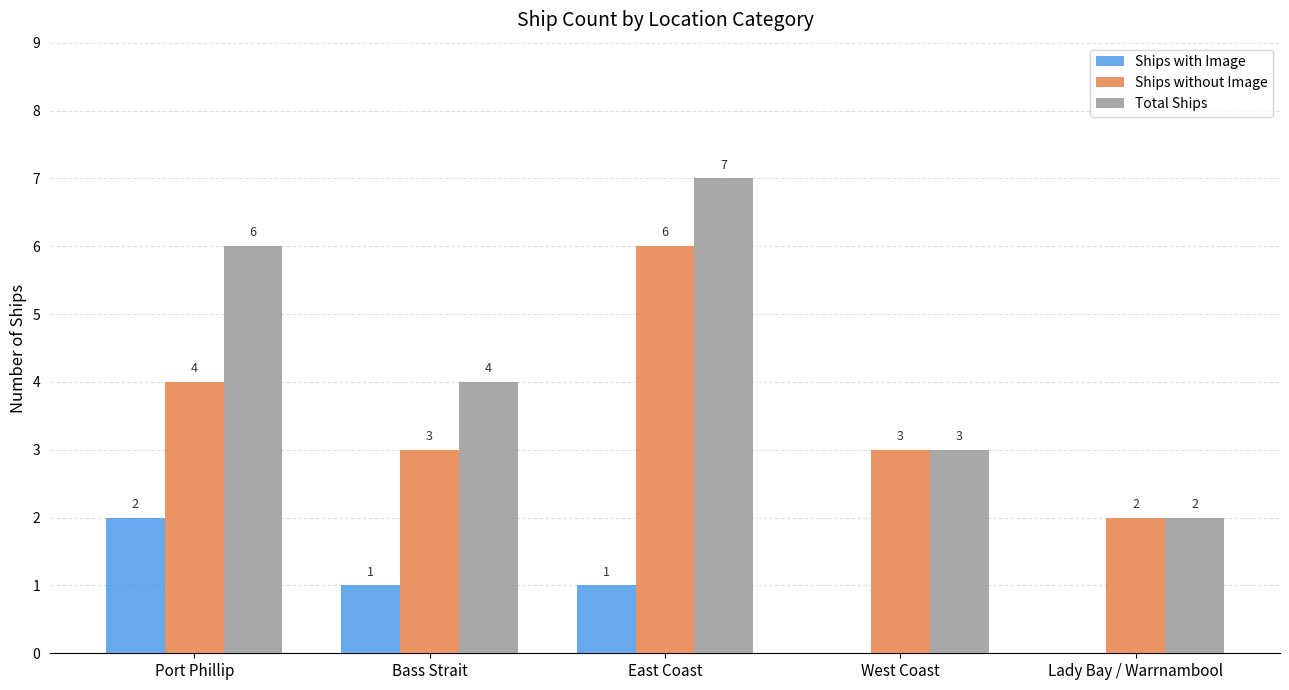

True or false: Ships with Image has a value of 0 at Lady Bay / Warrnambool.

True